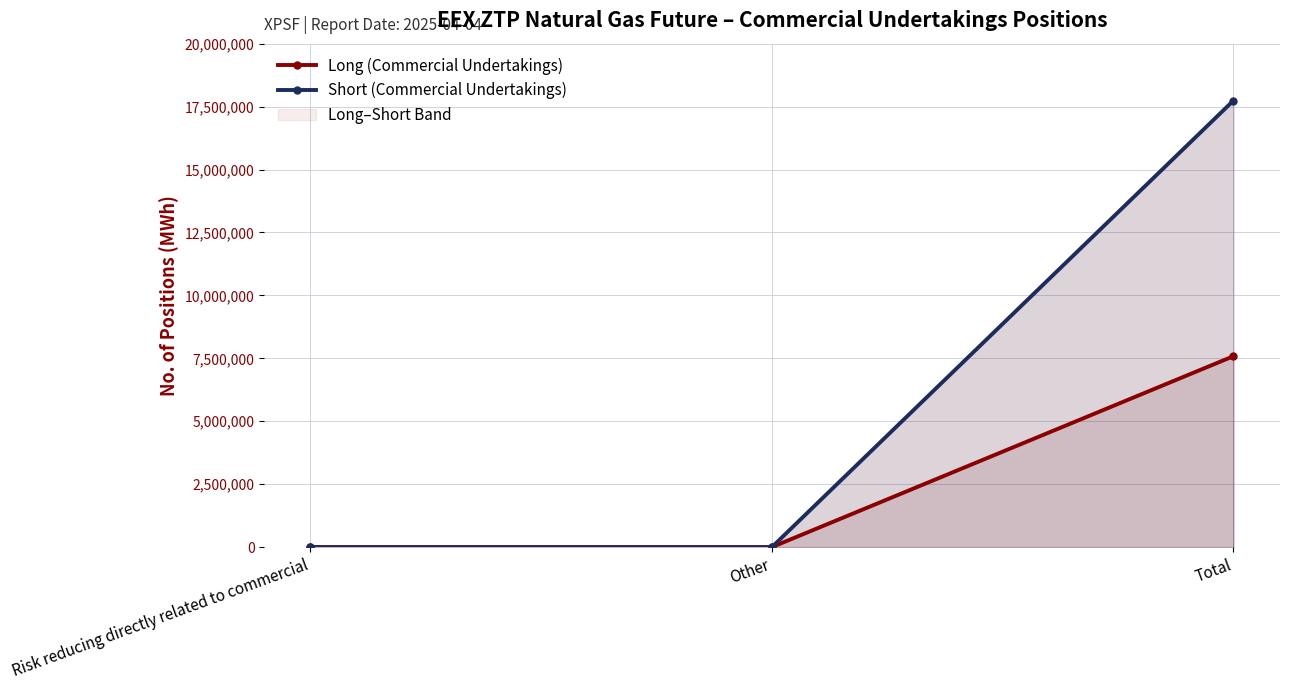

Reading left to right, extract all data points from this chart.

Long (Commercial Undertakings): 0	0	7584227
Short (Commercial Undertakings): 0	0	17739985